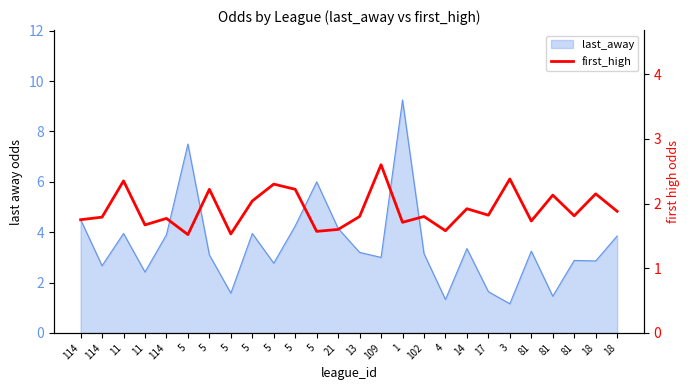

Reading left to right, transcribe all the data shown in this chart.

114=1.8	114=1.8	11=2.4	11=1.7	114=1.8	5=1.5	5=2.2	5=1.5	5=2.0	5=2.3	5=2.2	5=1.6	21=1.6	13=1.8	109=2.6	1=1.7	102=1.8	4=1.6	14=1.9	17=1.8	3=2.4	81=1.7	81=2.1	81=1.8	18=2.1	18=1.9